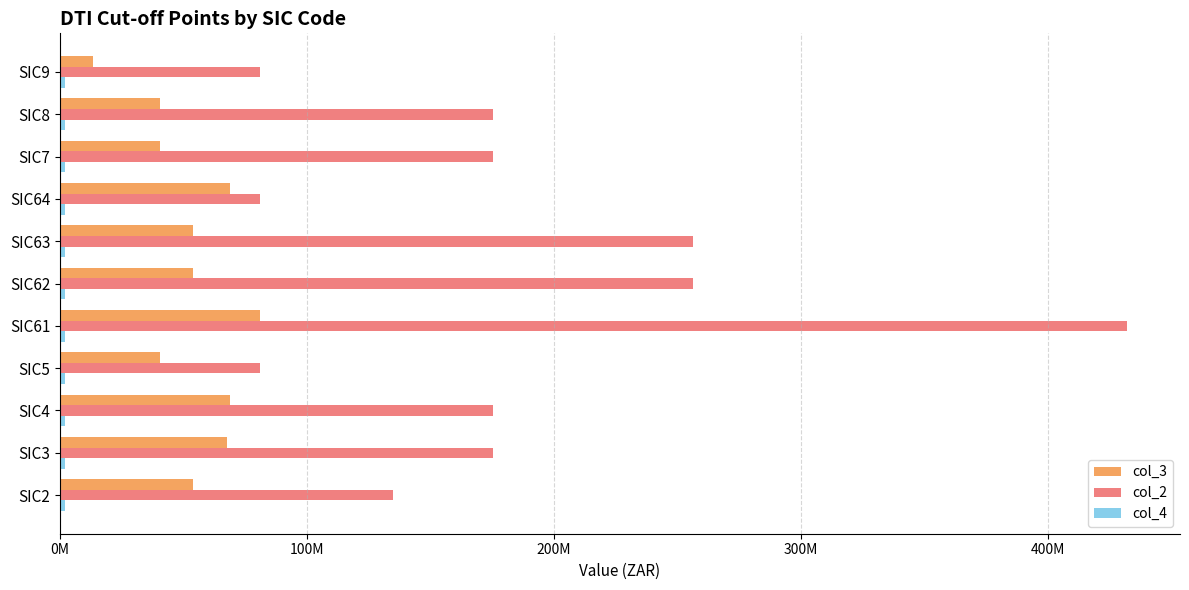

How many bars are there in each group?

3